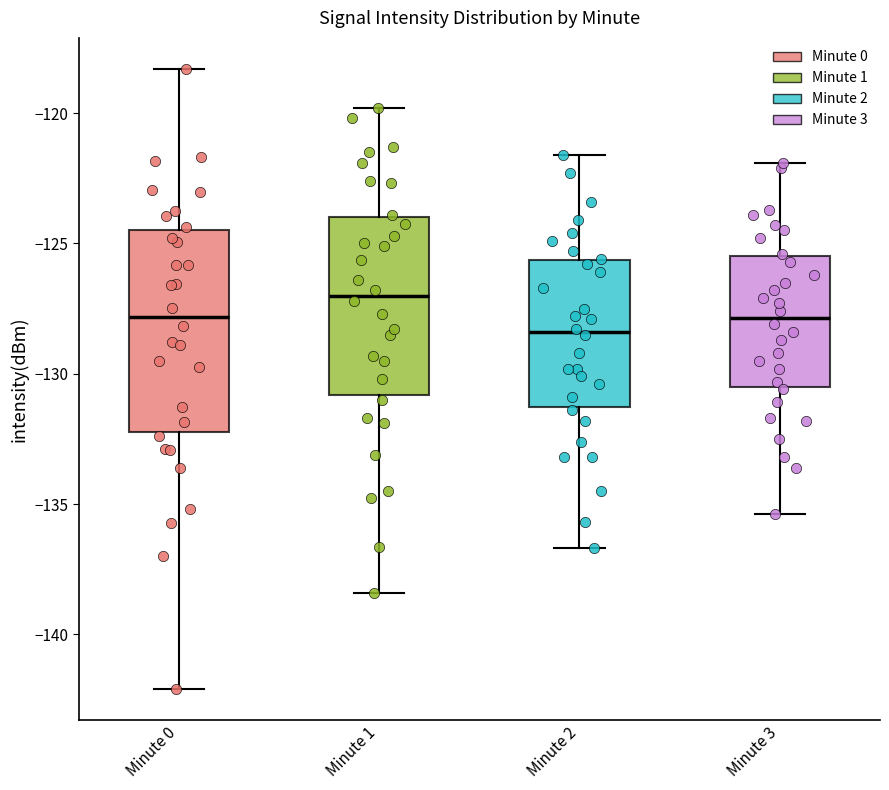

Which box is the tallest, from its lower edge to its upper edge?

Minute 0